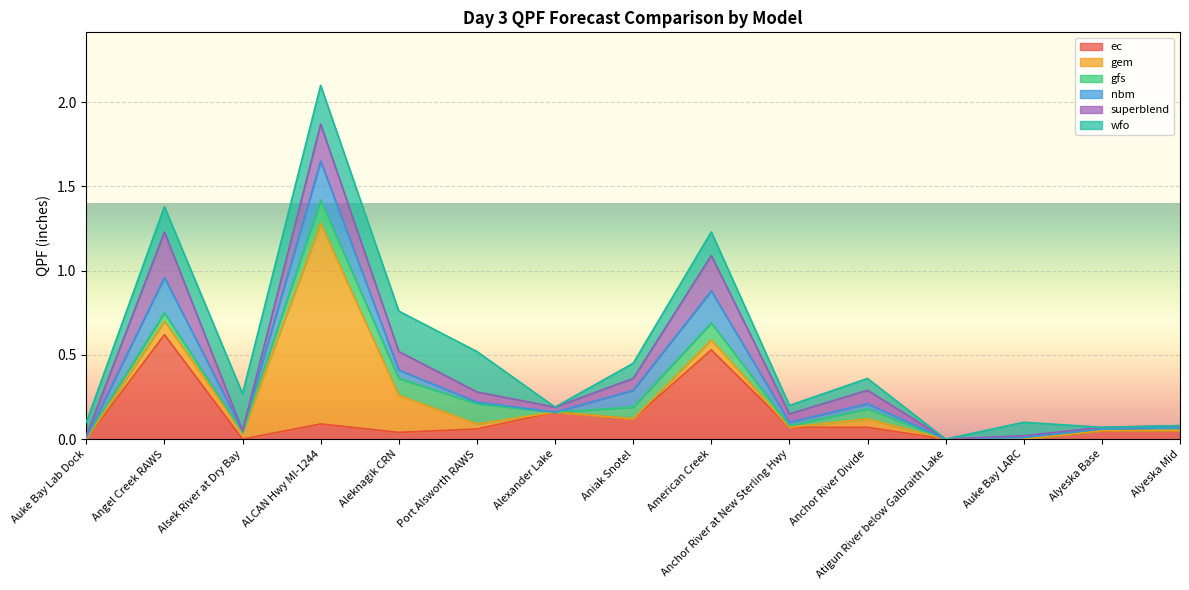

Which series changed the most between Anchor River at New Sterling Hwy and Alyeska Base?

wfo